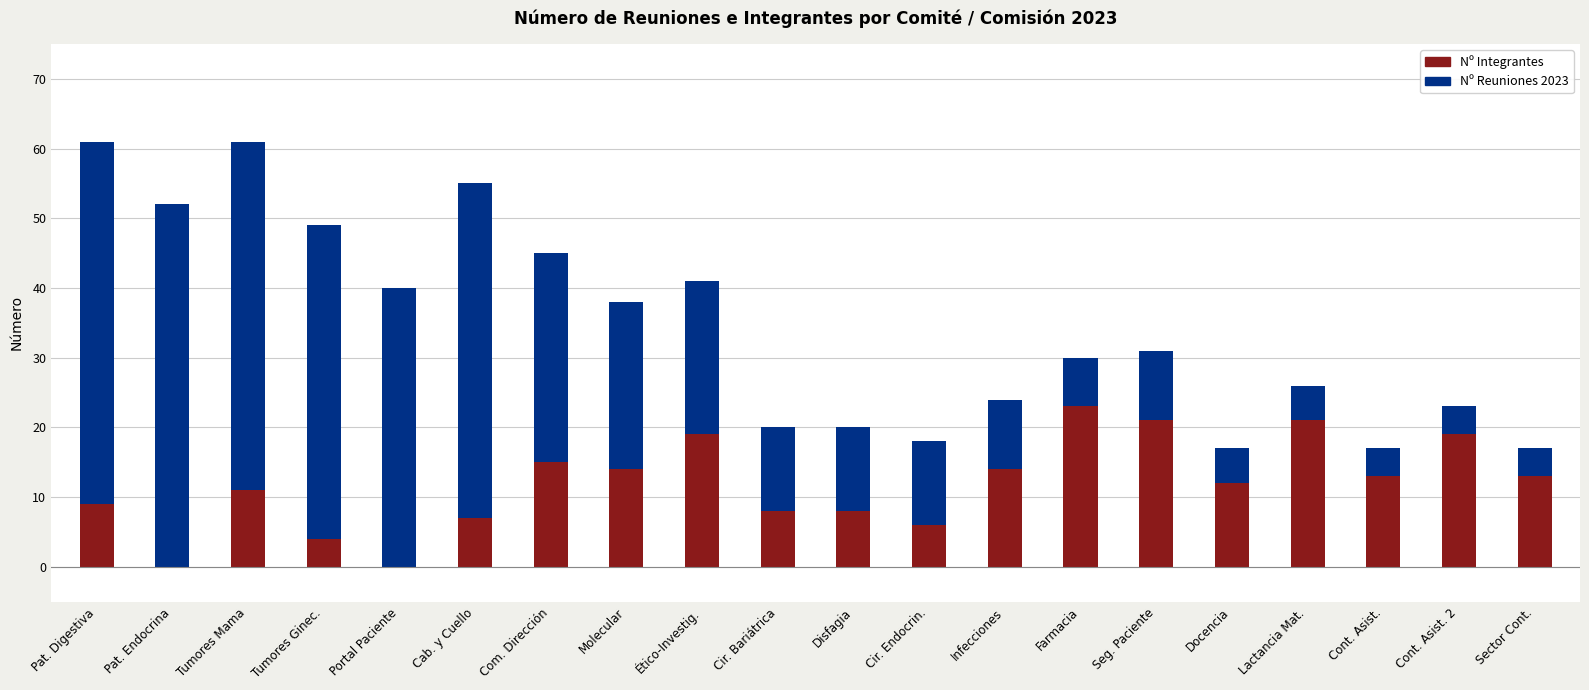

What is the total value across all series at Seg. Paciente?

31